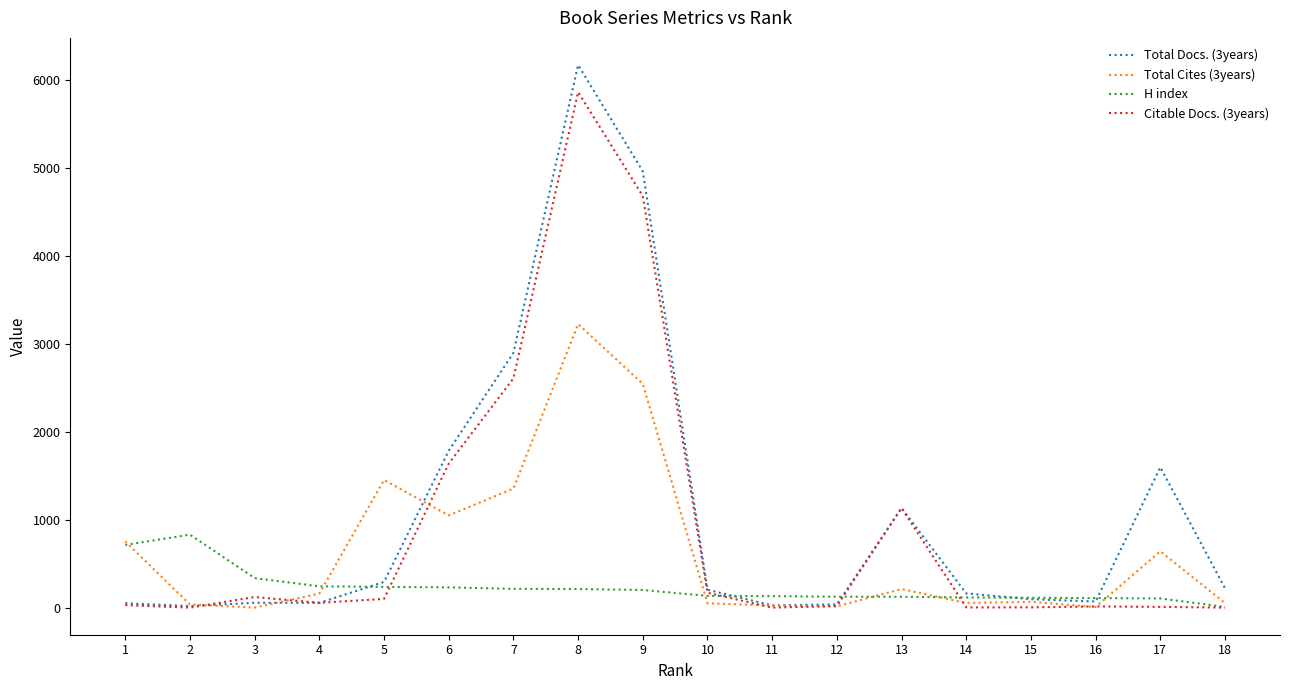

At which category does Citable Docs. (3years) reach its first local peak?

3